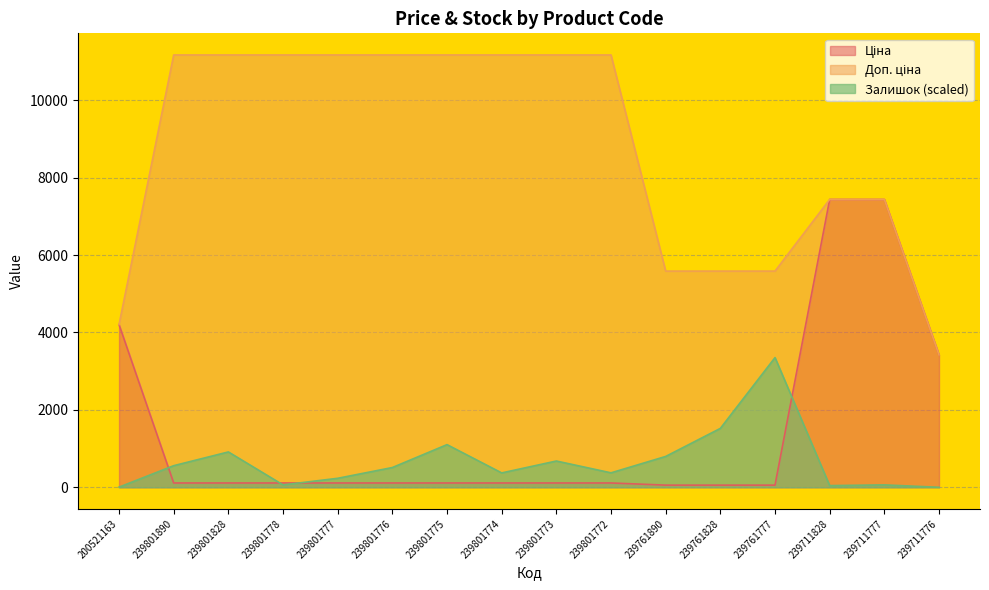

What is the difference between the Залишок values at 239801773 and 239801775?

423.5